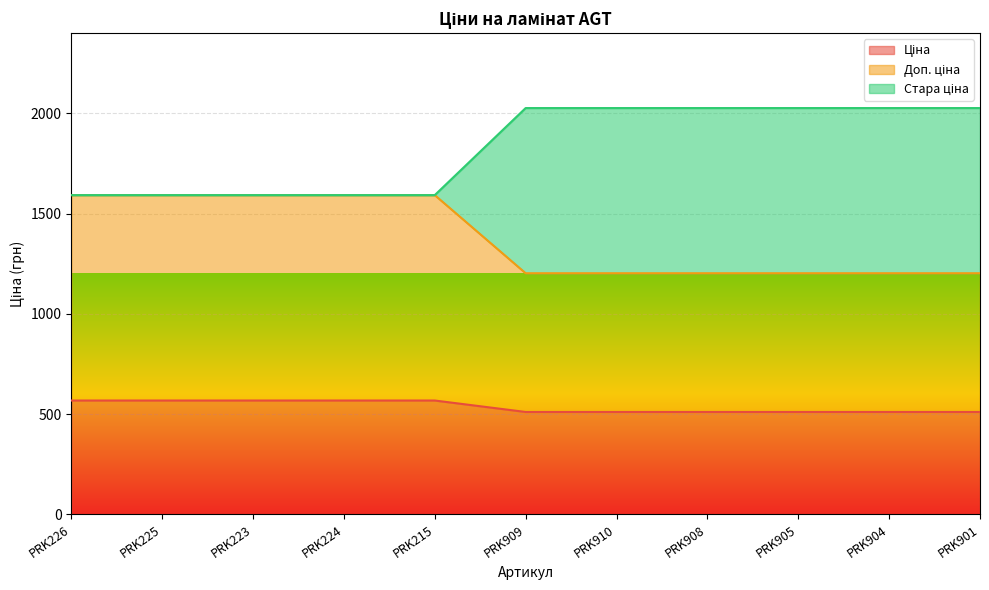

What is the difference between the Доп. ціна values at PRK910 and PRK225?

389.7